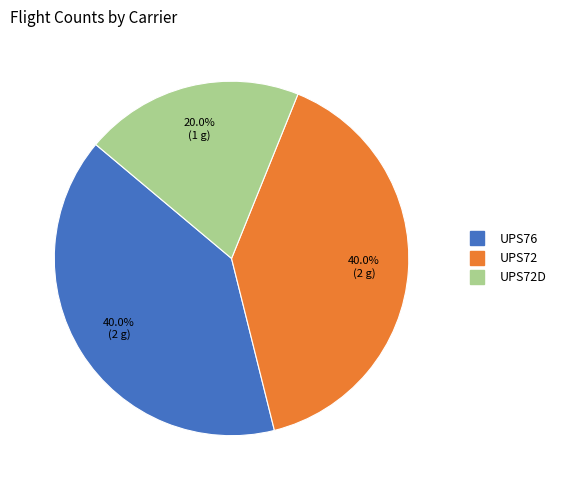

Is there any slice that represents more than half of the pie?

No